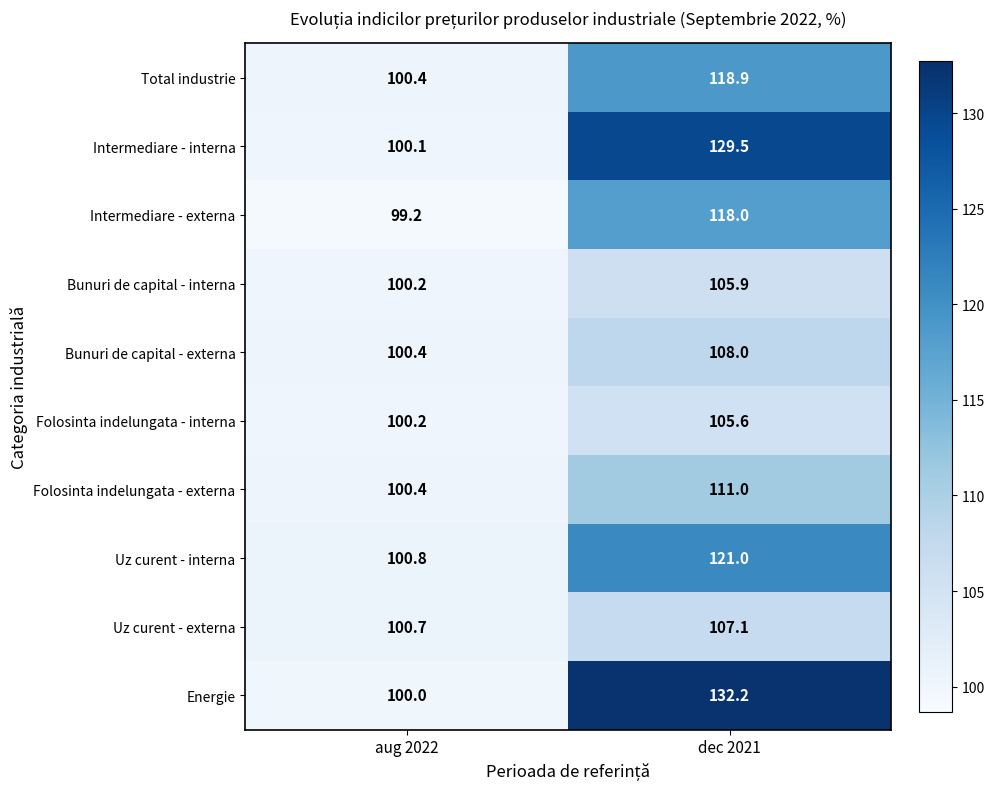

The value of Bunuri de capital - interna at aug 2022 is 100.2. True or false?

True